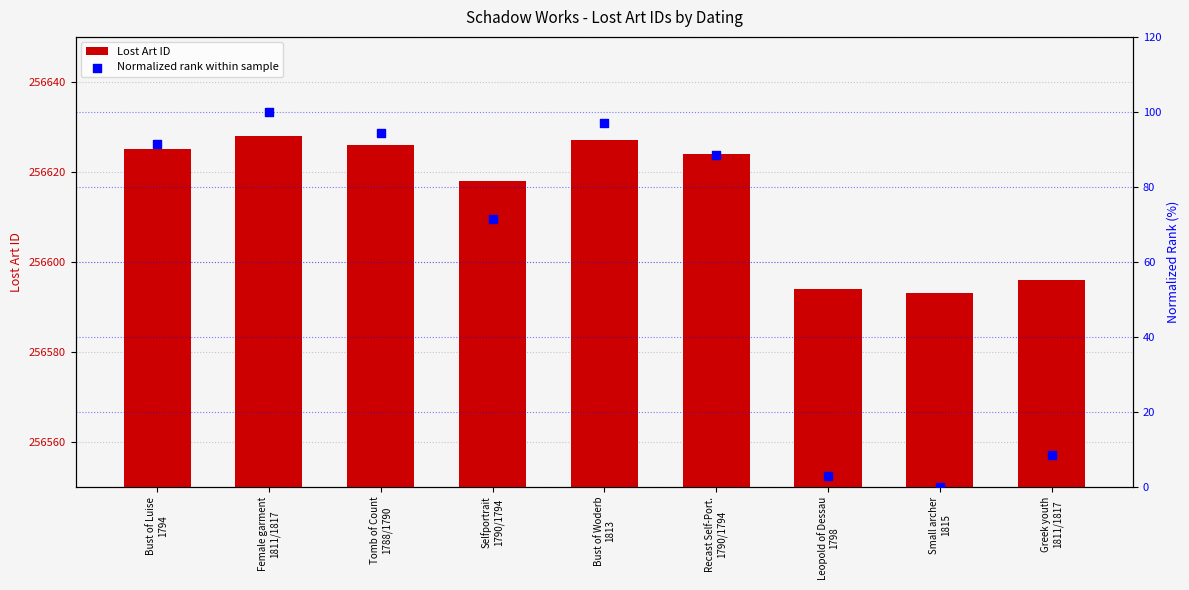

Which series contains the lowest Y value?

Normalized rank within sample